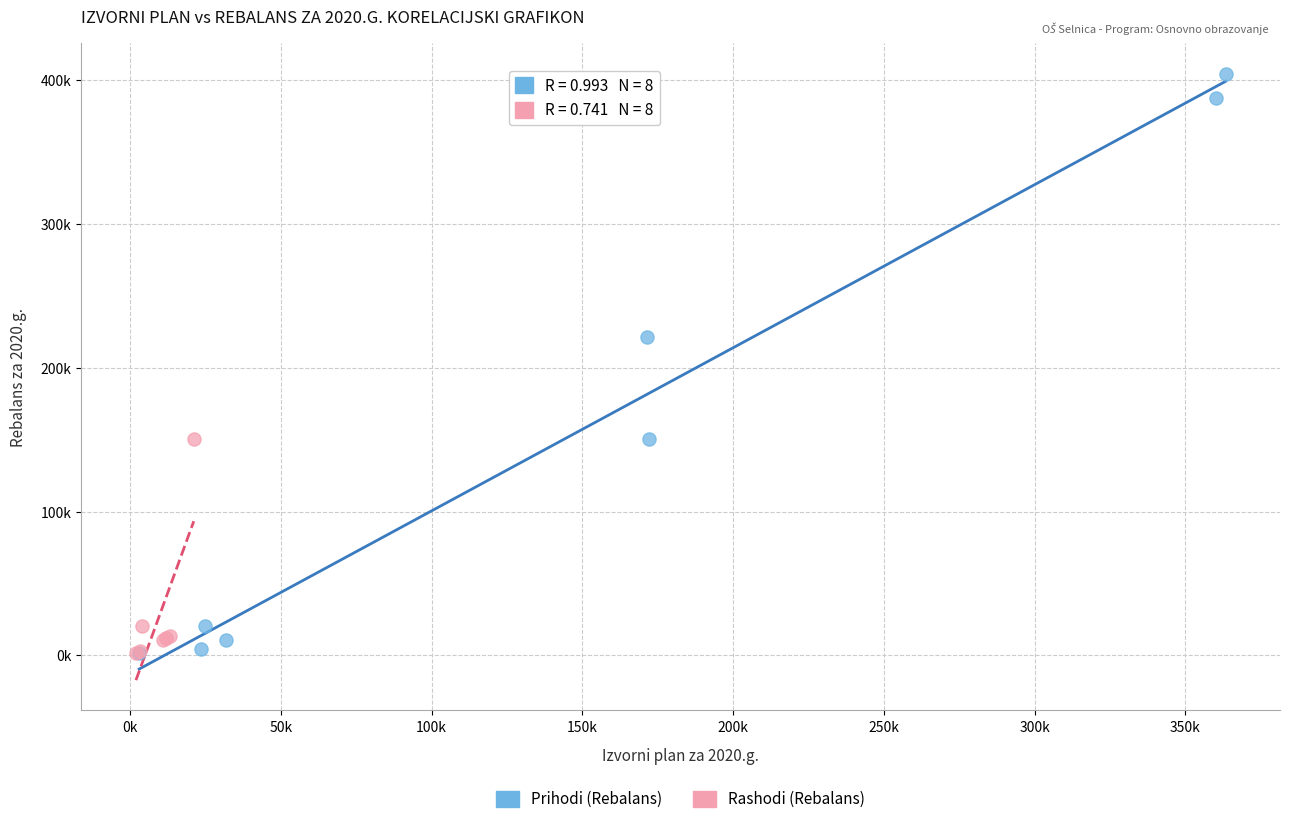

What are all the series names shown in the legend?

Prihodi (Rebalans), Rashodi (Rebalans)